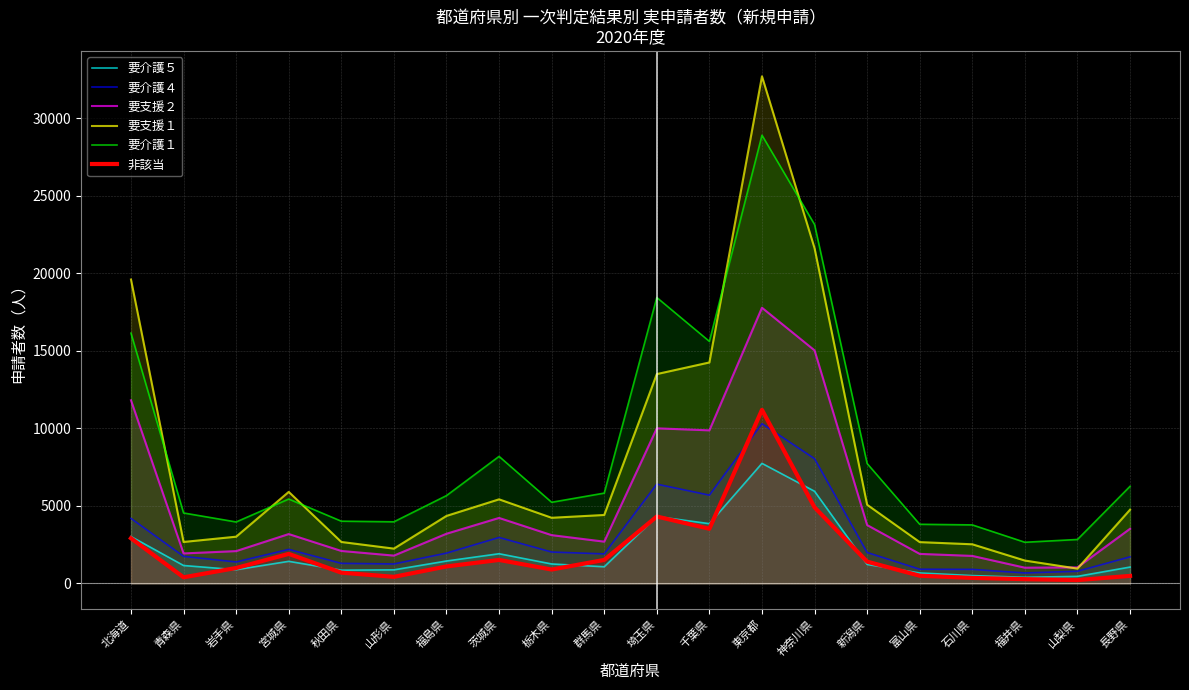

True or false: 要介護１ and 要介護４ cross at least once.

False